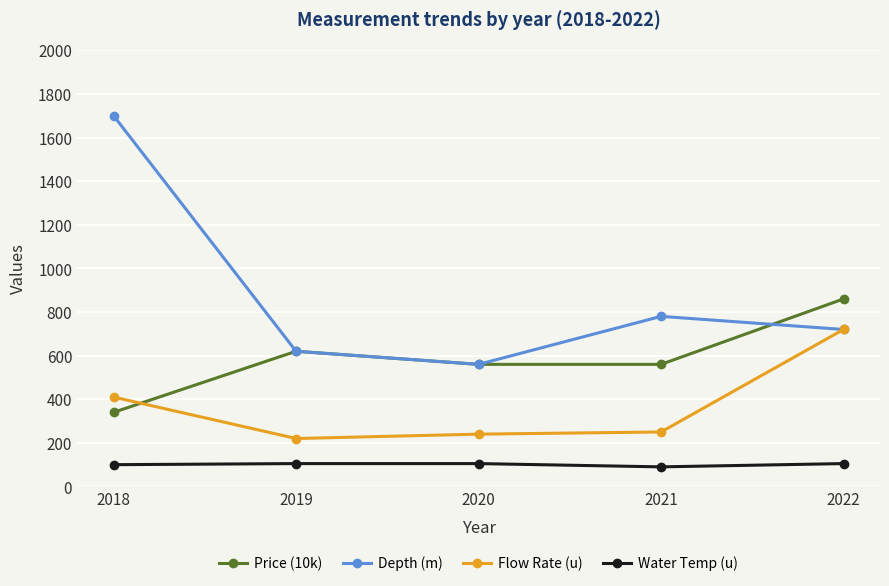

True or false: Flow Rate (u) and Price (10k) cross at least once.

True